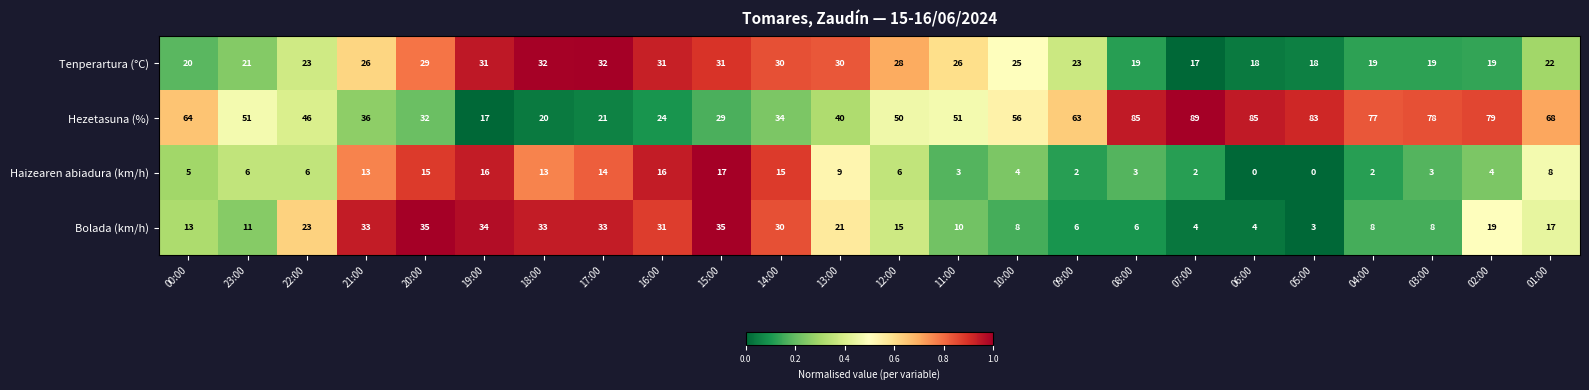

Where does the Bolada (km/h) series first go above 17?

22:00